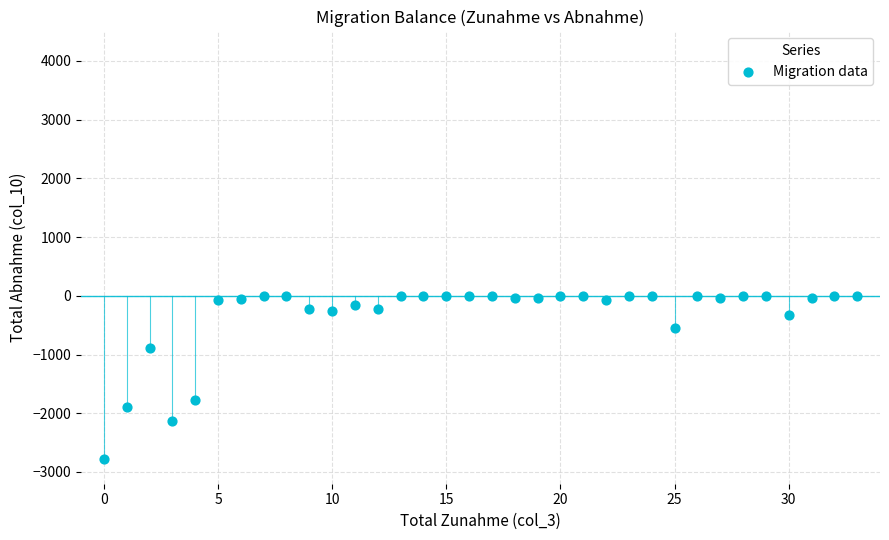

What is the range of Y values (max minus min)?

2785